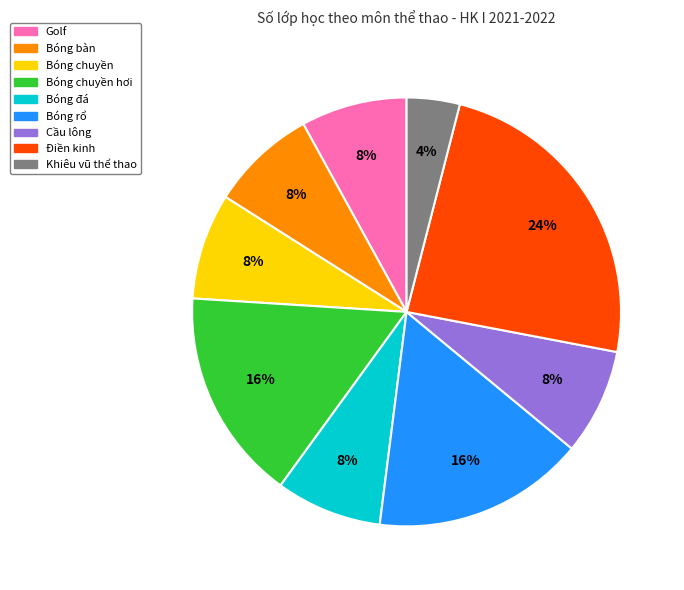

Is there any slice that represents more than half of the pie?

No